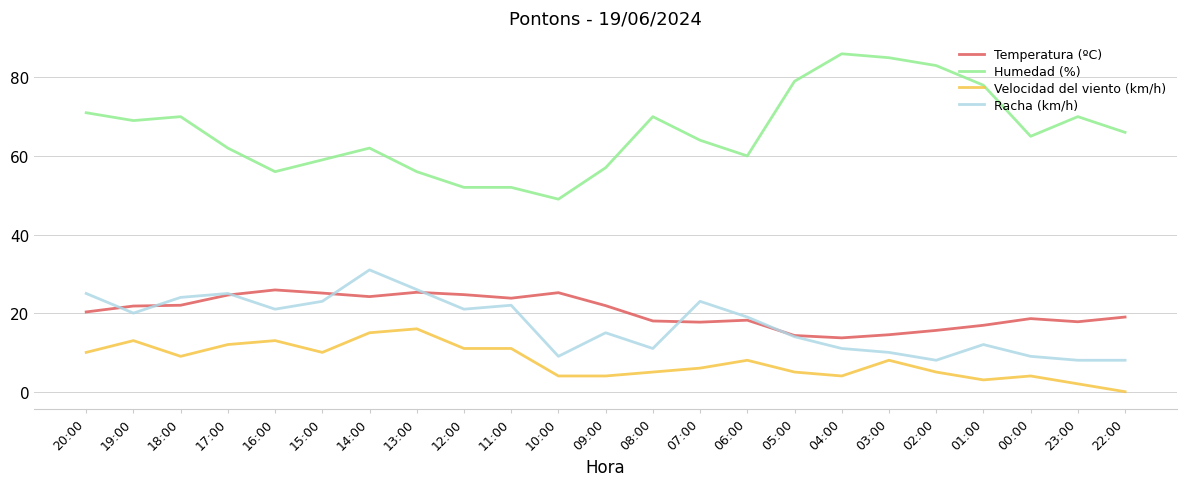

In Temperatura (ºC), how many points are lower than both neighbors (excluding endpoints)?

5